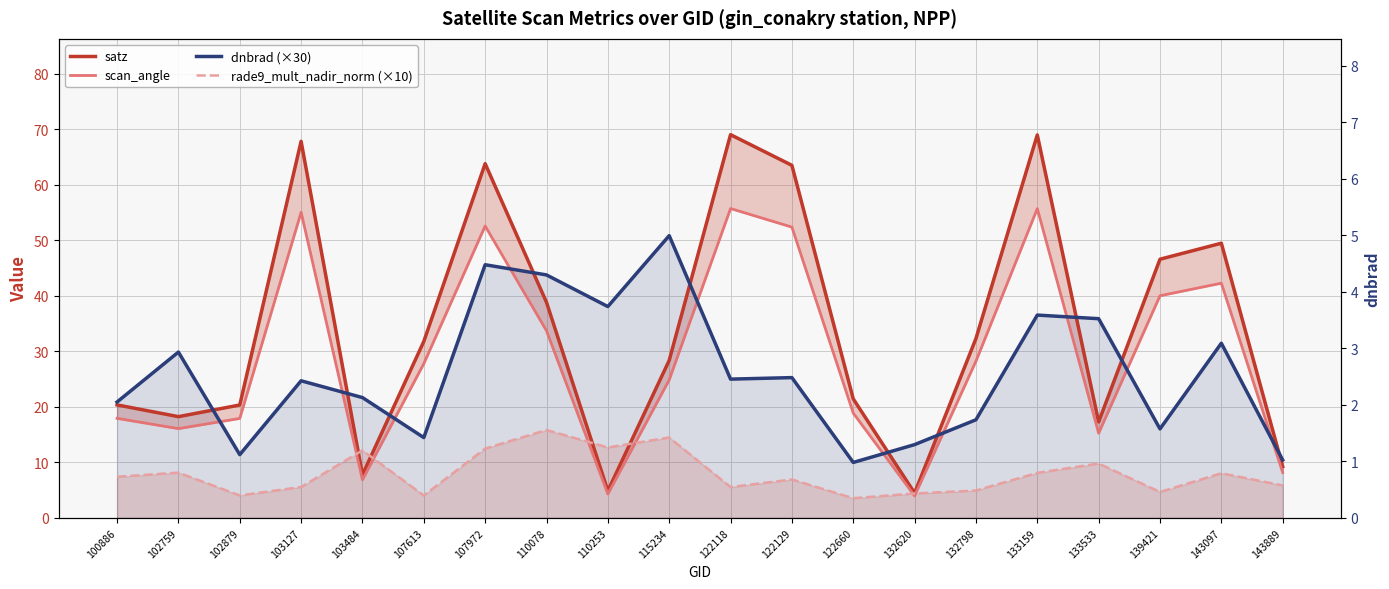

At which category is the sum across all series the highest?

107972